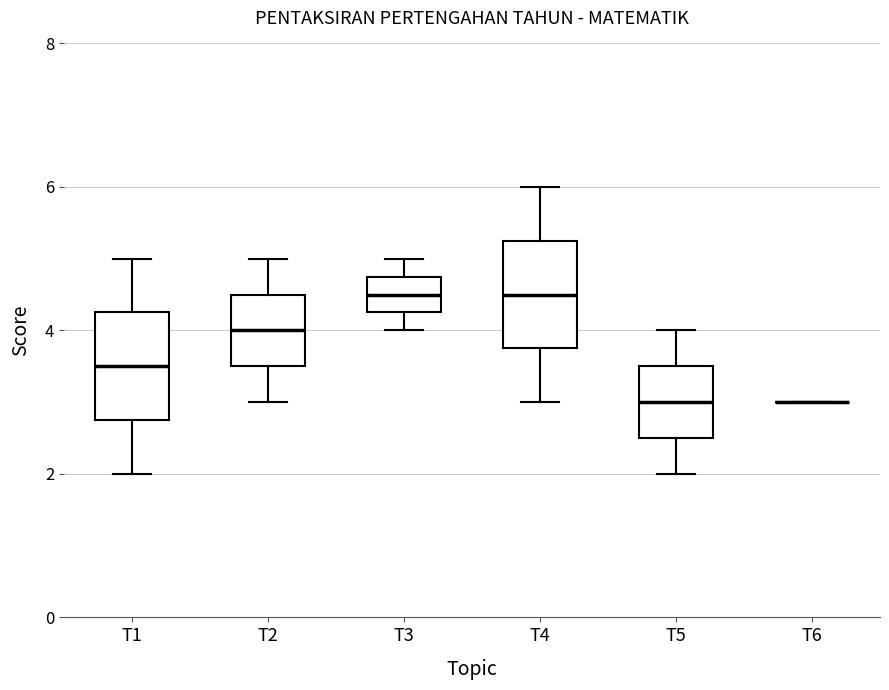

Reading left to right, read every box against the y-axis: the position of its median line, the range the box covers, and the ends of its whiskers. The values are not printed on the chart, so give them approximately, as read against the axis.

T1: median 3.6, box 2.8 to 4.2, whiskers 2.0 to 5.0
T2: median 4.0, box 3.6 to 4.6, whiskers 3.0 to 5.0
T3: median 4.6, box 4.2 to 4.8, whiskers 4.0 to 5.0
T4: median 4.6, box 3.8 to 5.2, whiskers 3.0 to 6.0
T5: median 3.0, box 2.6 to 3.6, whiskers 2.0 to 4.0
T6: box collapsed to a line at 3.0, whiskers 3.0 to 3.0